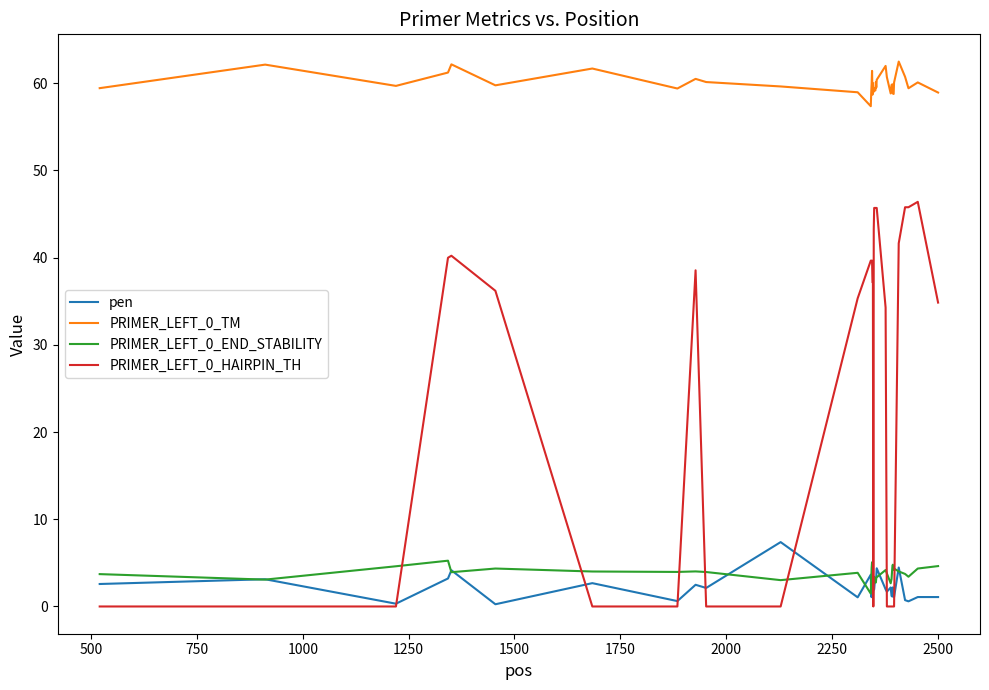

Which series has the largest total across all categories?

PRIMER_LEFT_0_TM